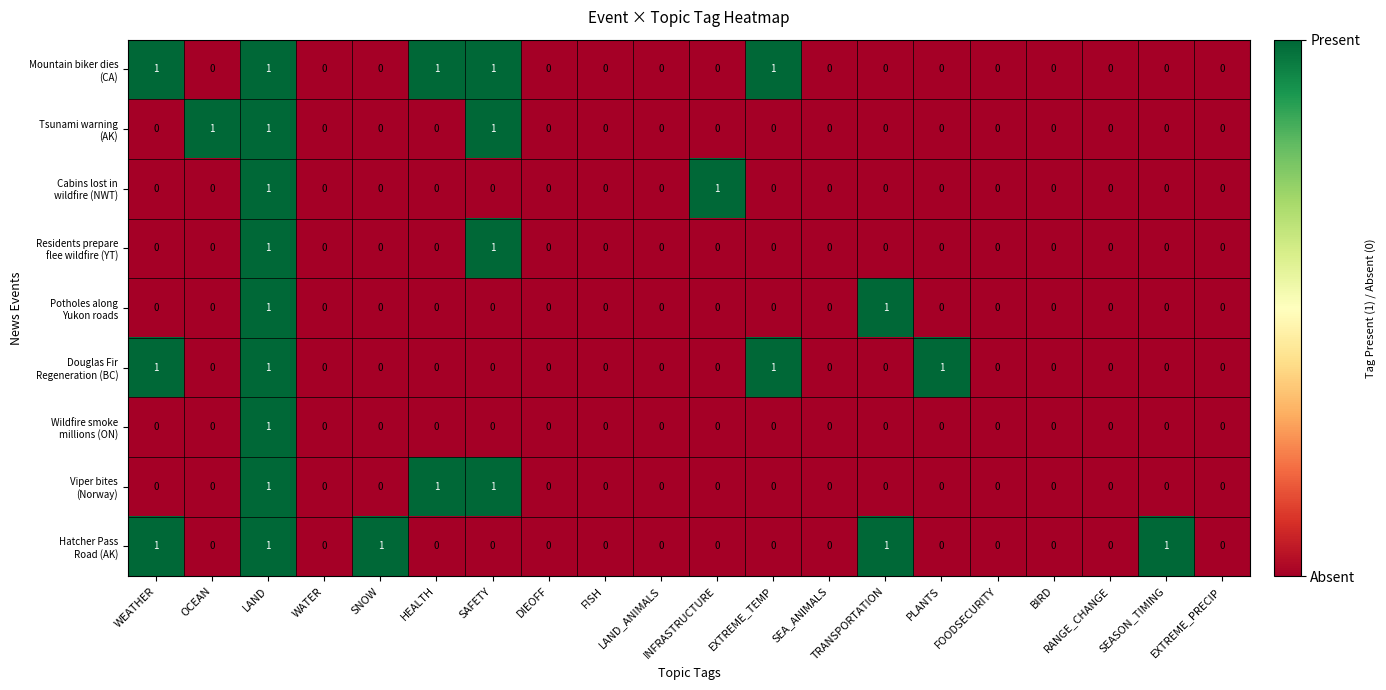

What is the maximum value shown in the chart?

1